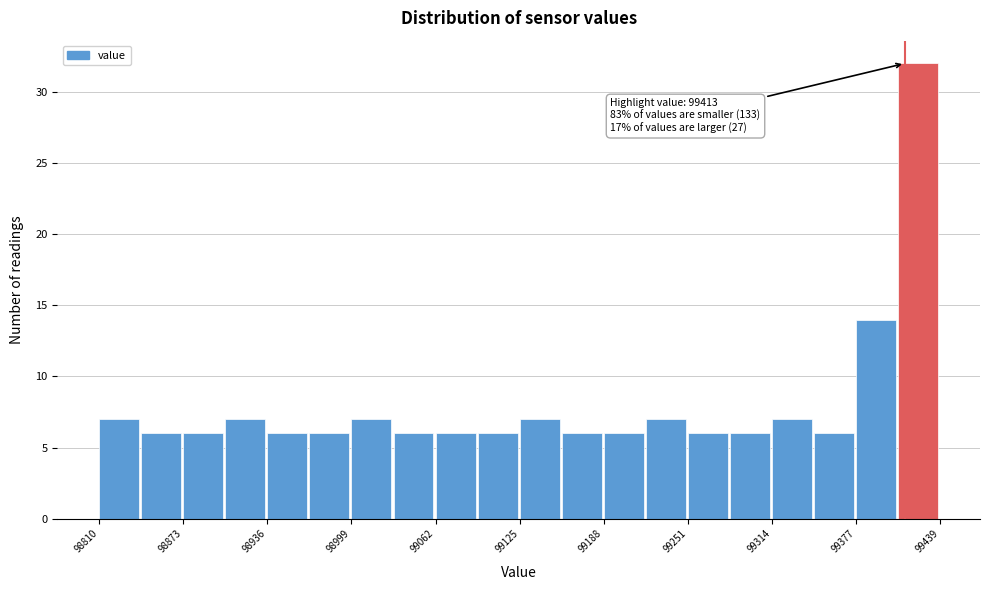

Around what value on the x-axis is the tallest bar? Give the approximate position of its centre, as read against the axis.

99420